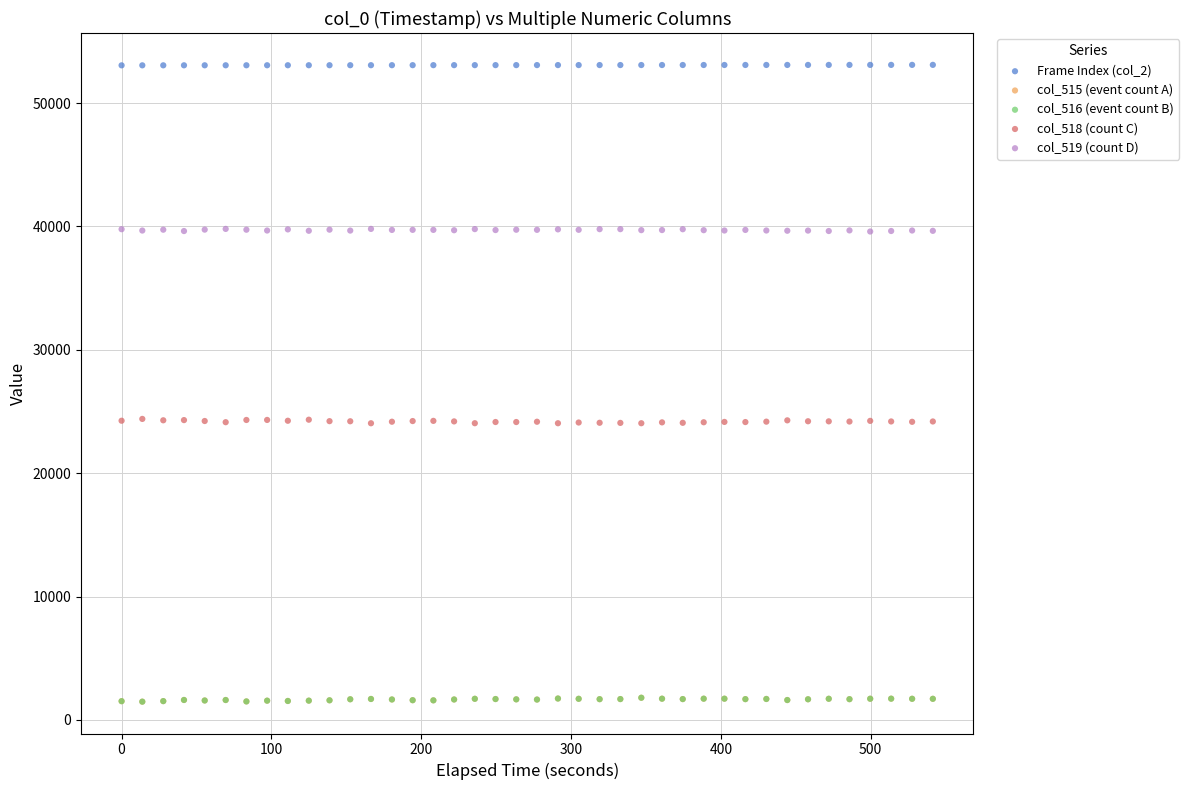

Which series reaches the maximum Y coordinate?

Frame Index (col_2)